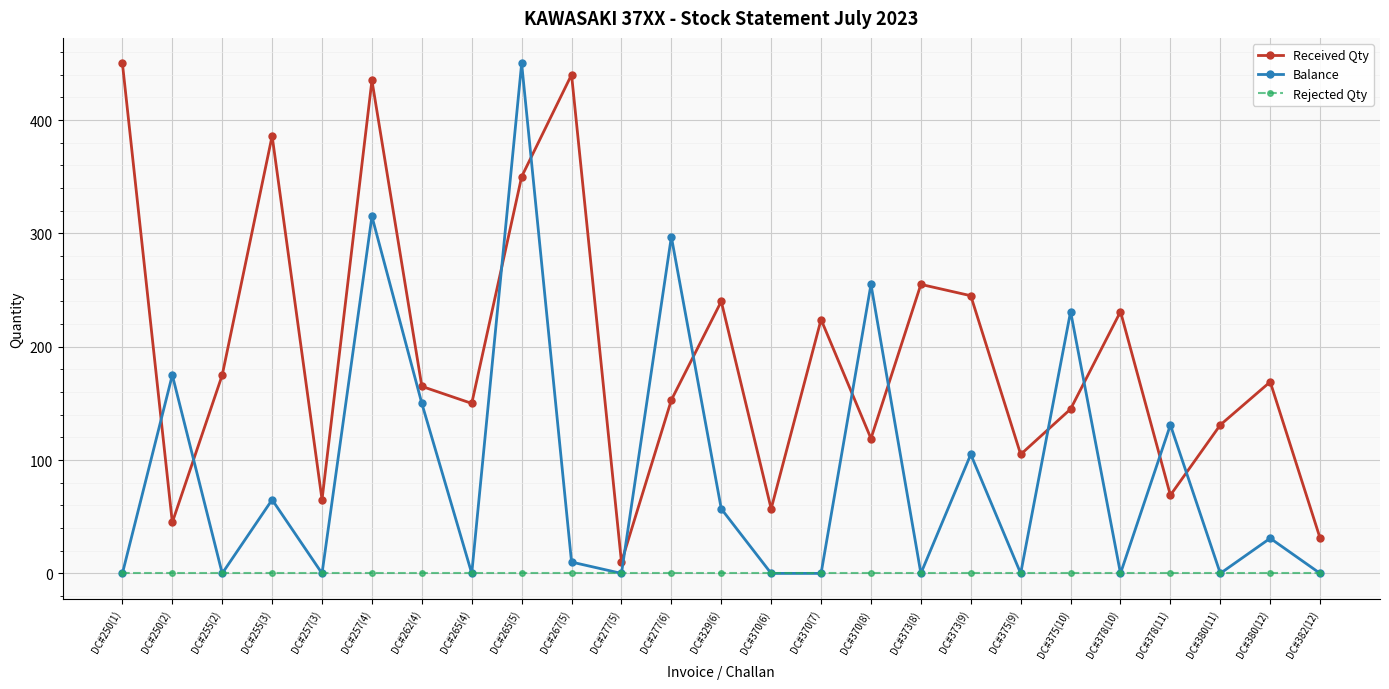

True or false: Rejected Qty and Received Qty cross at least once.

False